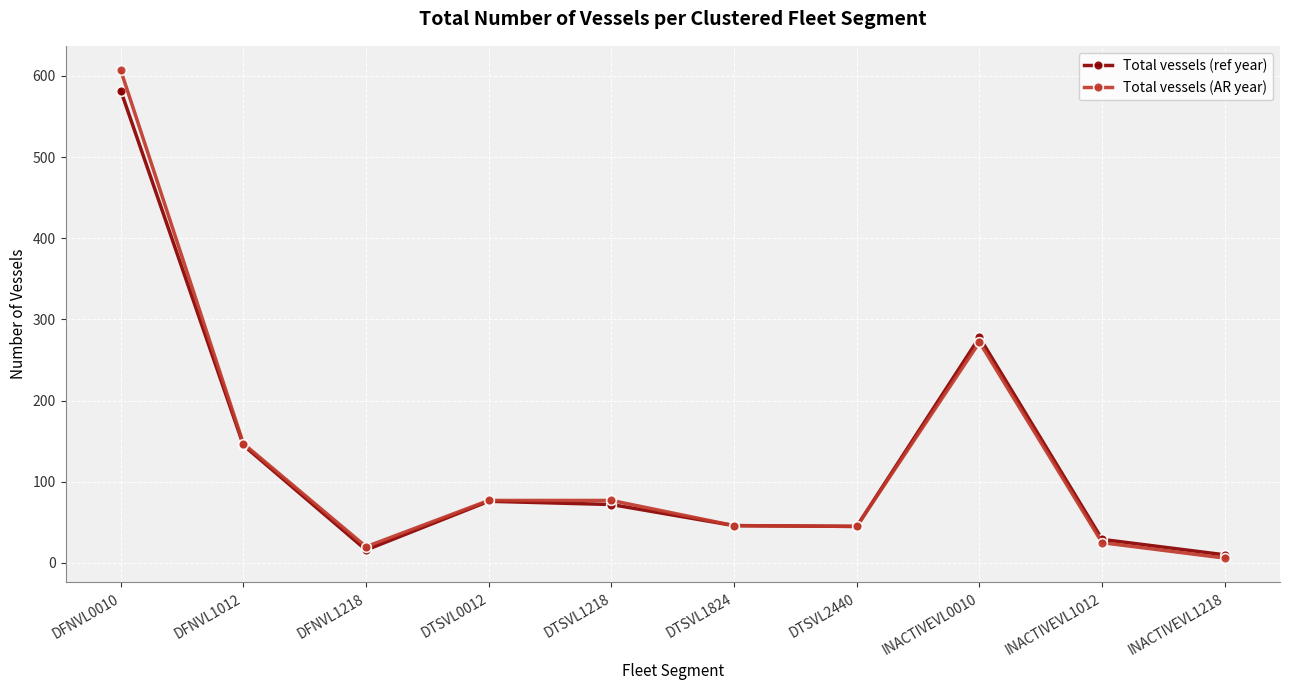

True or false: Total vessels (AR year) has more than 0 interior local peaks.

True